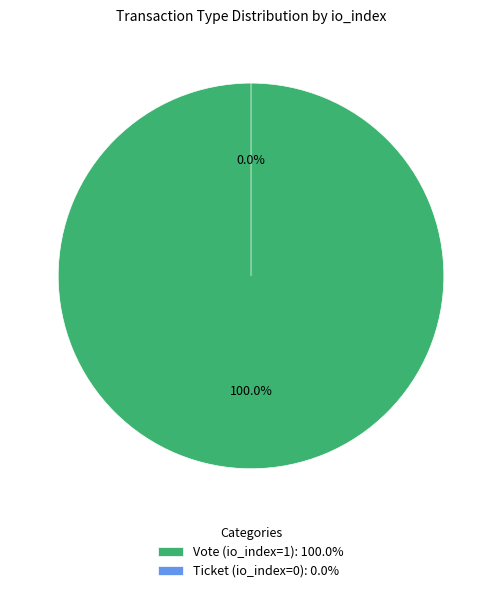

How much of the chart is everything except Ticket (io_index=0)?

100.0%